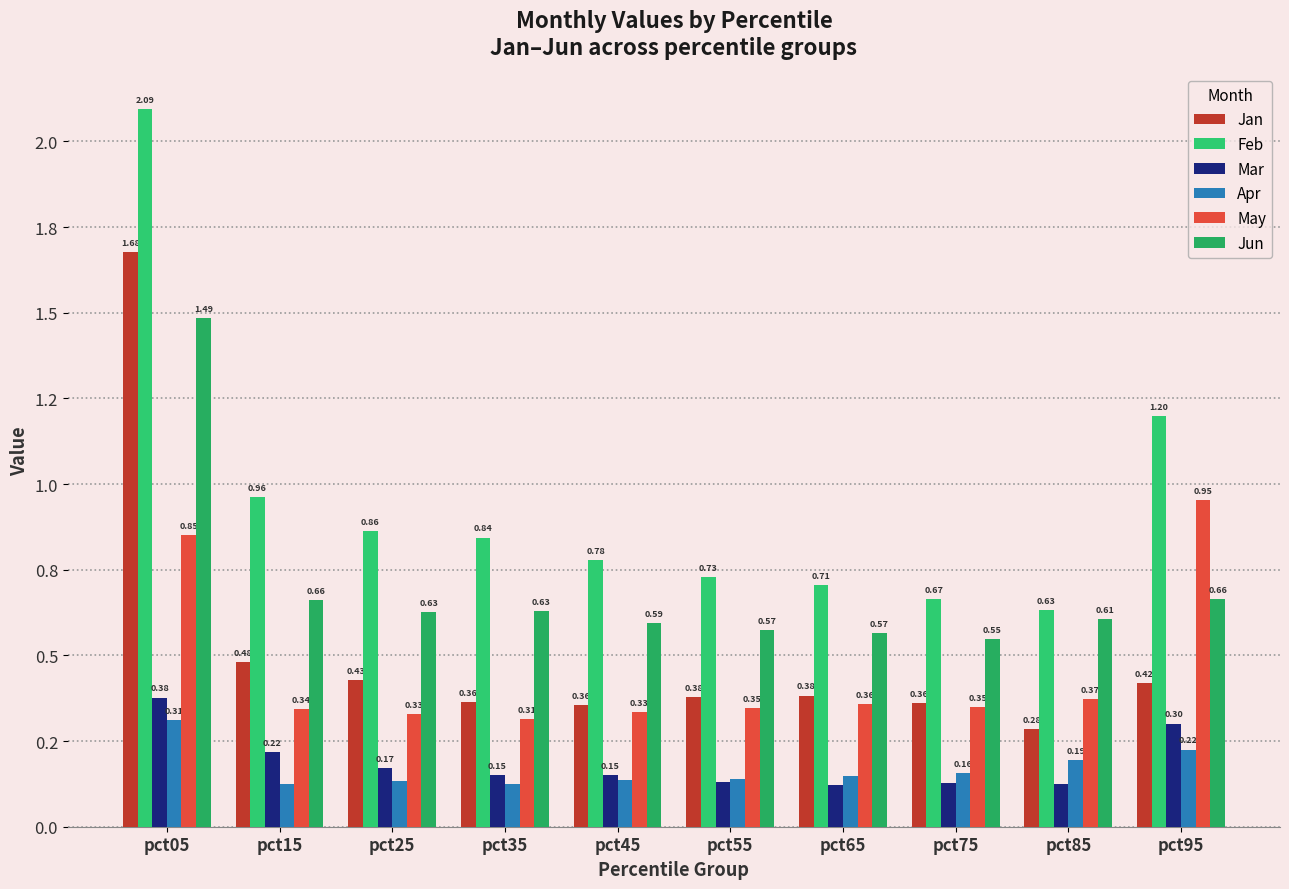

Are the bars grouped side by side (vs. stacked)?

Yes